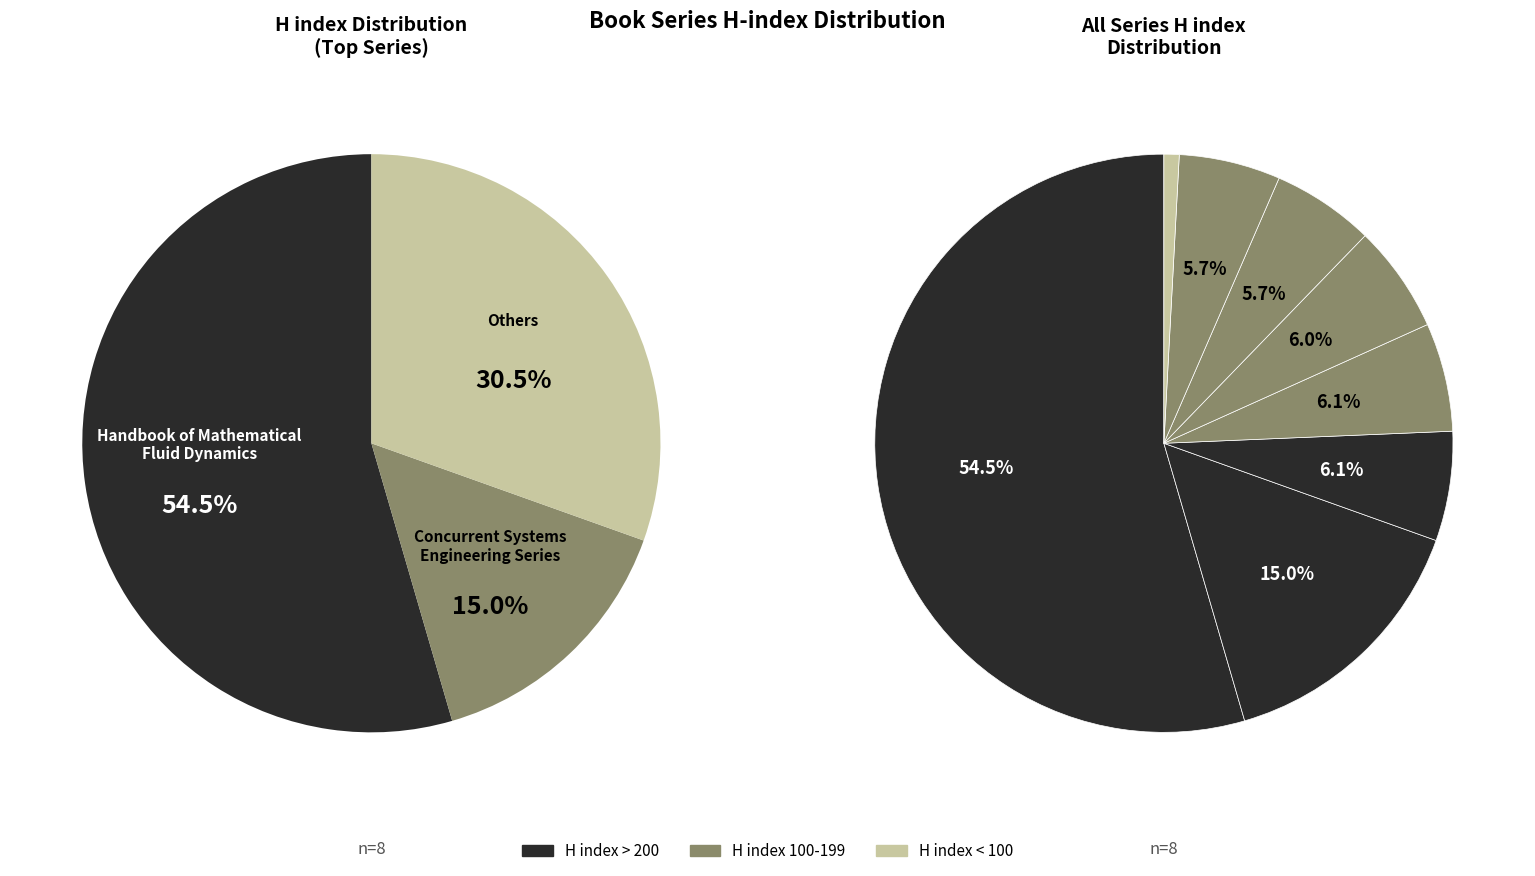

Between Handbook of Mathematical
Fluid Dynamics and Research in
Design Series, which is larger?

Handbook of Mathematical
Fluid Dynamics